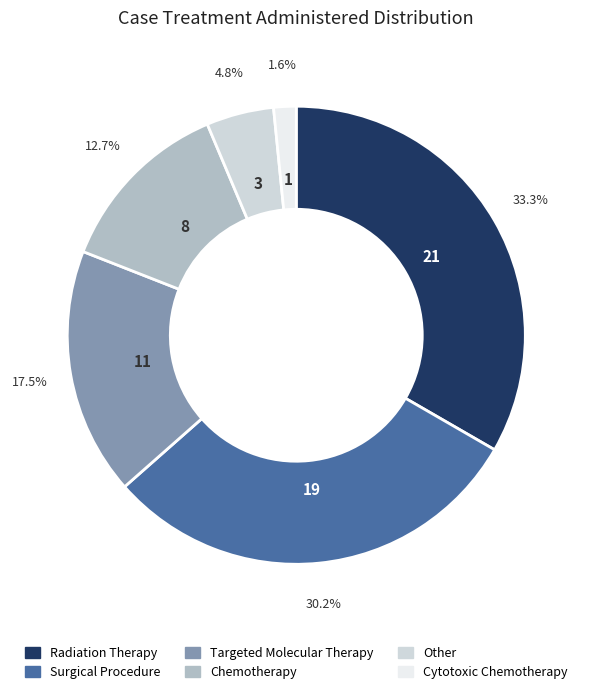

Rank the categories by value from highest to lowest.

Radiation Therapy, Surgical Procedure, Targeted Molecular Therapy, Chemotherapy, Other, Cytotoxic Chemotherapy